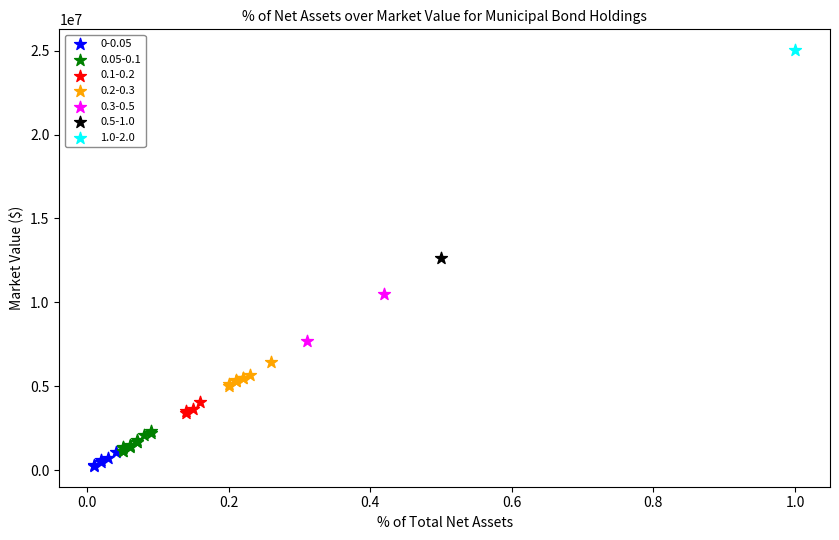

What are all the series names shown in the legend?

0-0.05, 0.05-0.1, 0.1-0.2, 0.2-0.3, 0.3-0.5, 0.5-1.0, 1.0-2.0